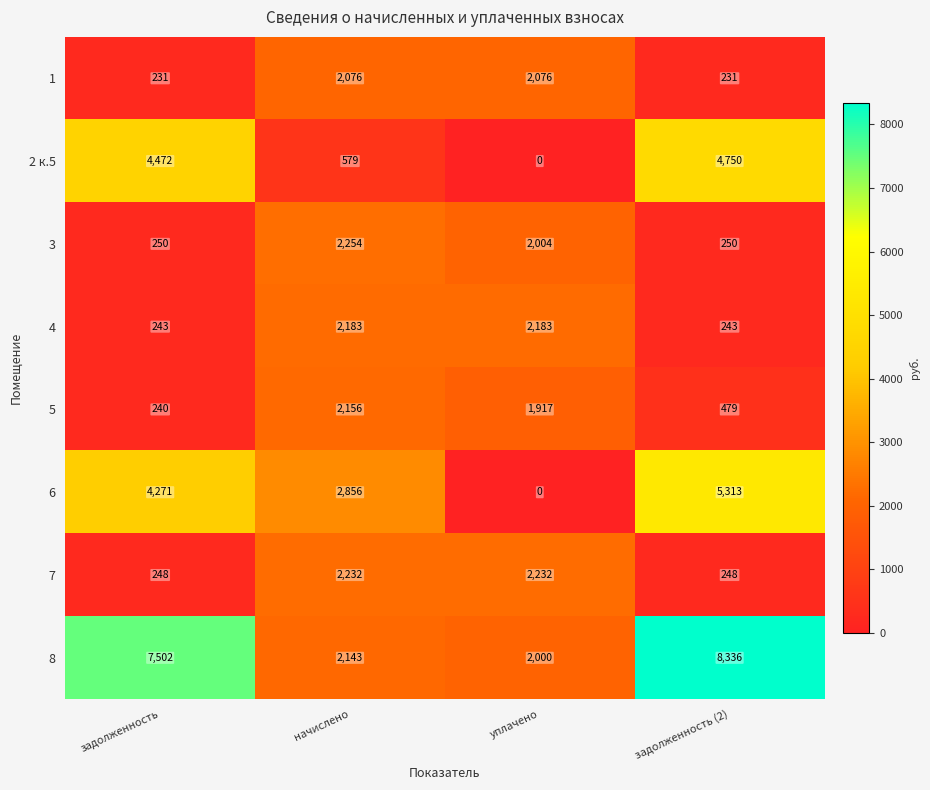

Which label corresponds to the smallest value in the chart?

уплачено